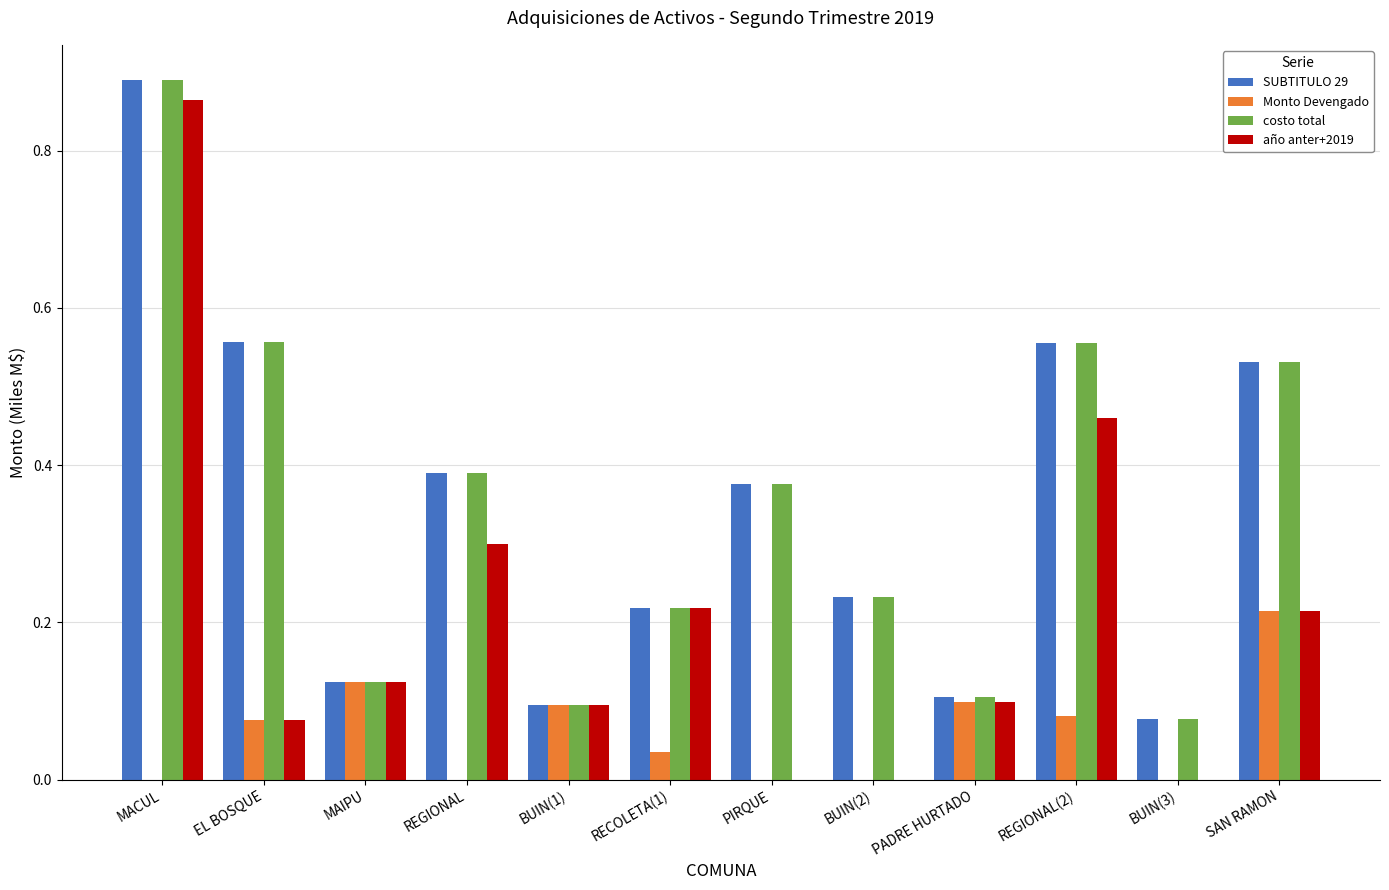

Between REGIONAL and SAN RAMON, which series saw the biggest shift?

Monto Devengado